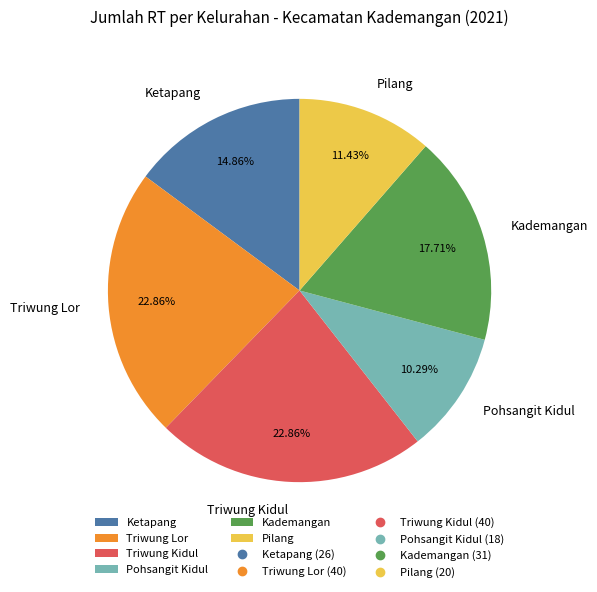

What percentage is the Pilang slice, to the nearest percent?

11%